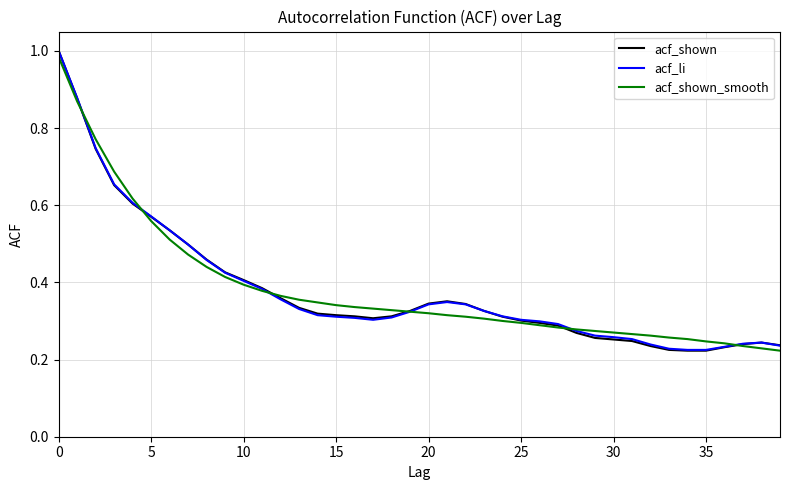

Which series has the largest range (max minus min)?

acf_shown